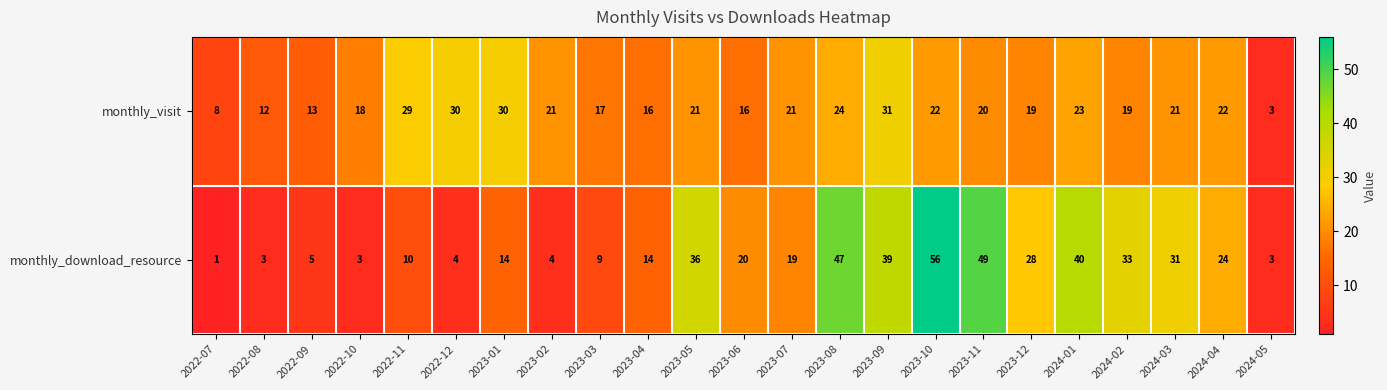

Where is monthly_visit nearest to the value 17?

2023-03